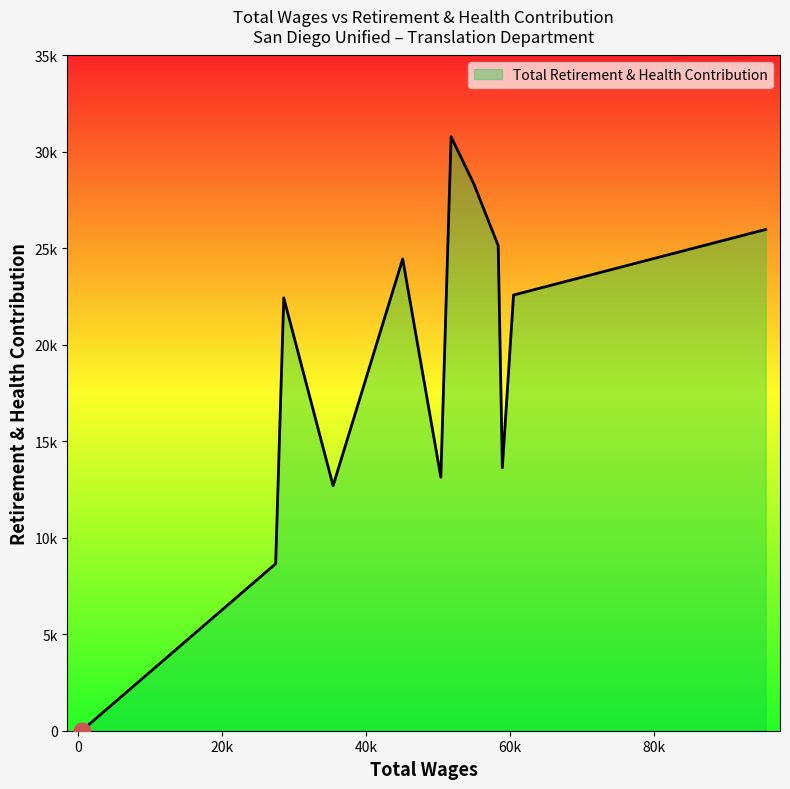

Rank the categories by value from lowest to highest.

461.0, 27427.0, 35416.0, 50402.0, 58957.0, 28553.0, 60517.0, 45096.0, 58383.0, 95577.0, 55014.0, 51832.0